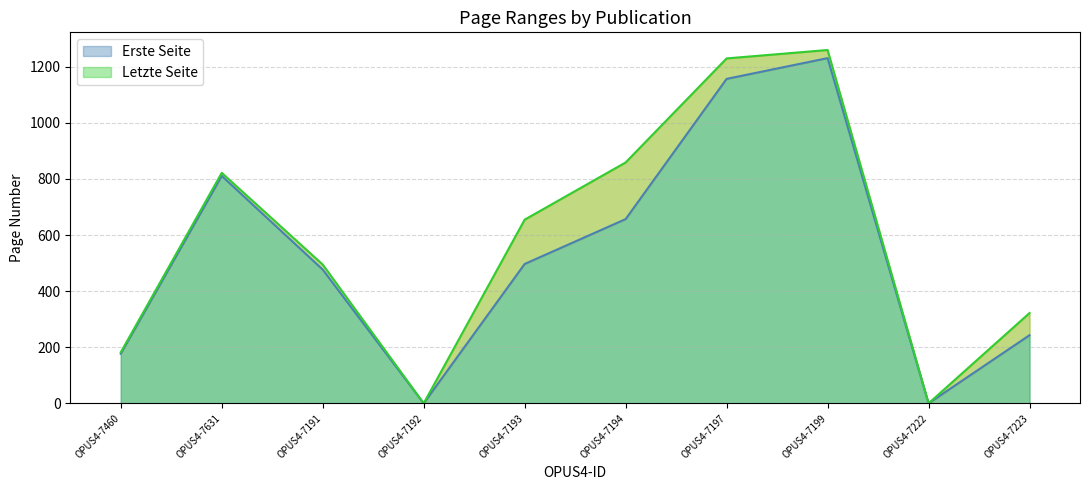

True or false: Erste Seite has more than 1 points higher than both neighbors.

True